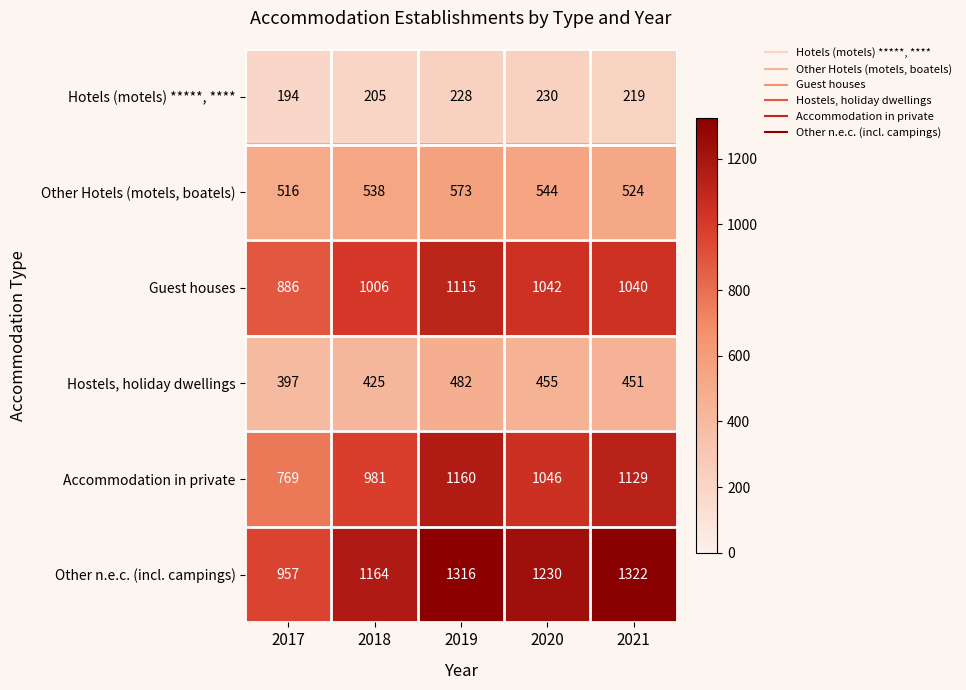

At which label does Hotels (motels) *****, **** first exceed 219?

2019